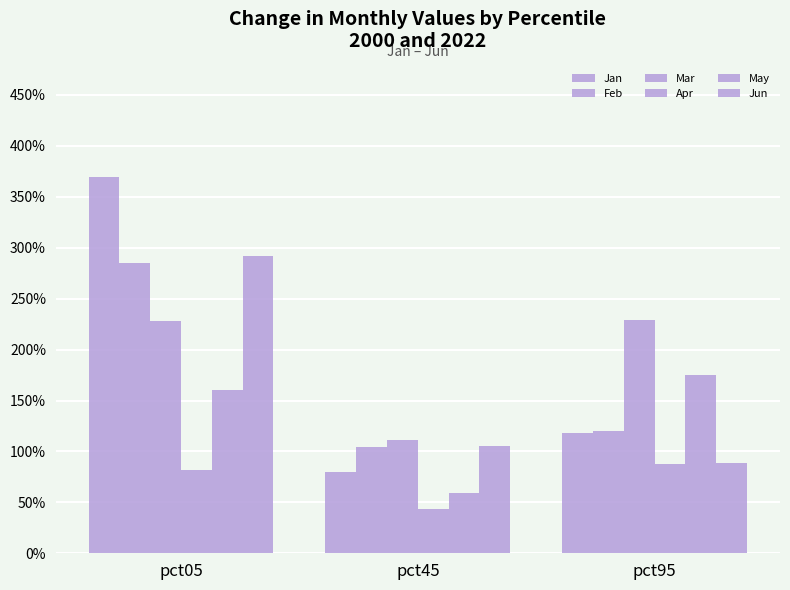

Does the chart contain any negative values?

No